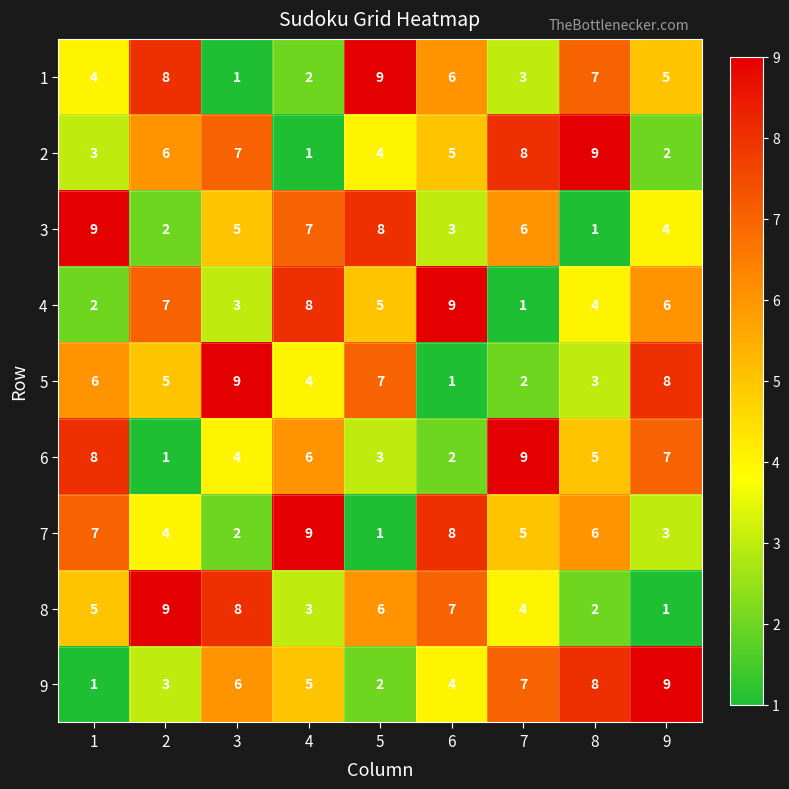

At 8, list the series in order from smallest to largest.

3, 8, 5, 4, 6, 7, 1, 9, 2